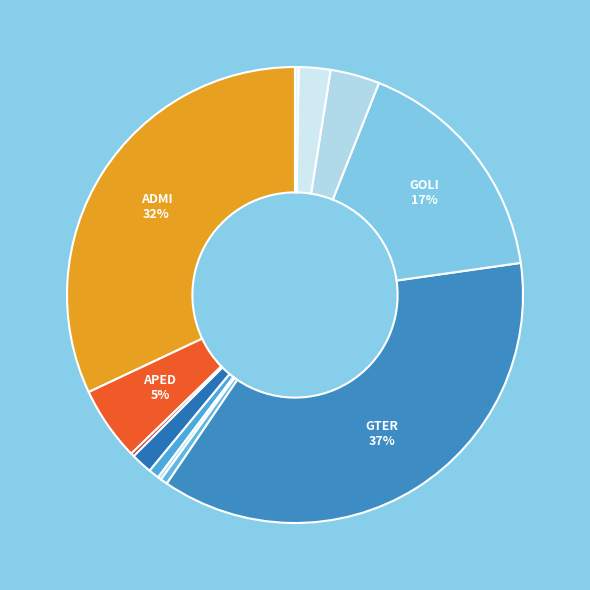

Does any single category account for the majority?

No